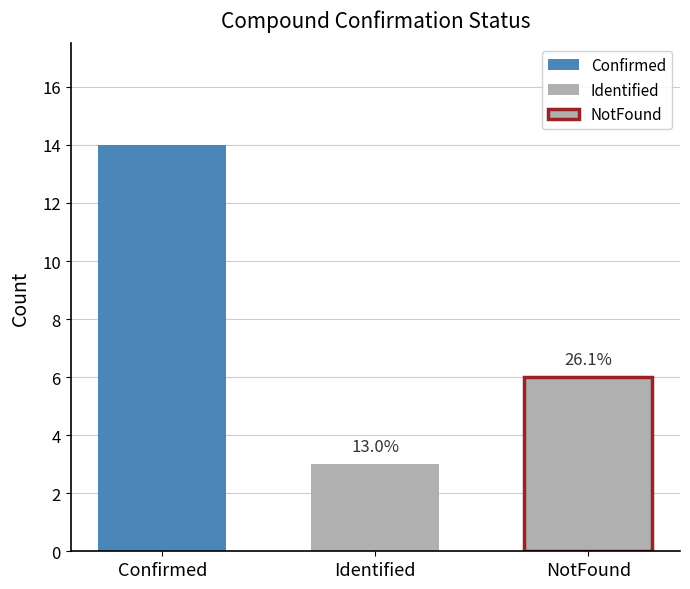

Does the chart contain stacked bars?

No